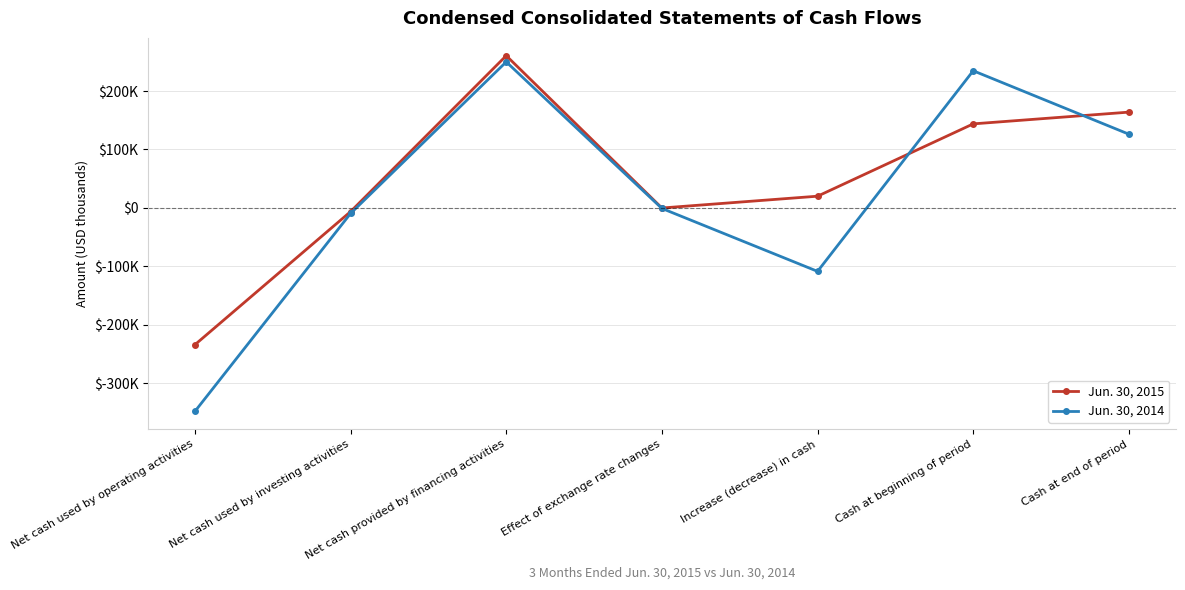

Reading left to right, extract all data points from this chart.

Jun. 30, 2015: -234053	-6302	260551	-103	20093	143849	163942
Jun. 30, 2014: -348171	-9476	249958	-854	-108543	234742	126199